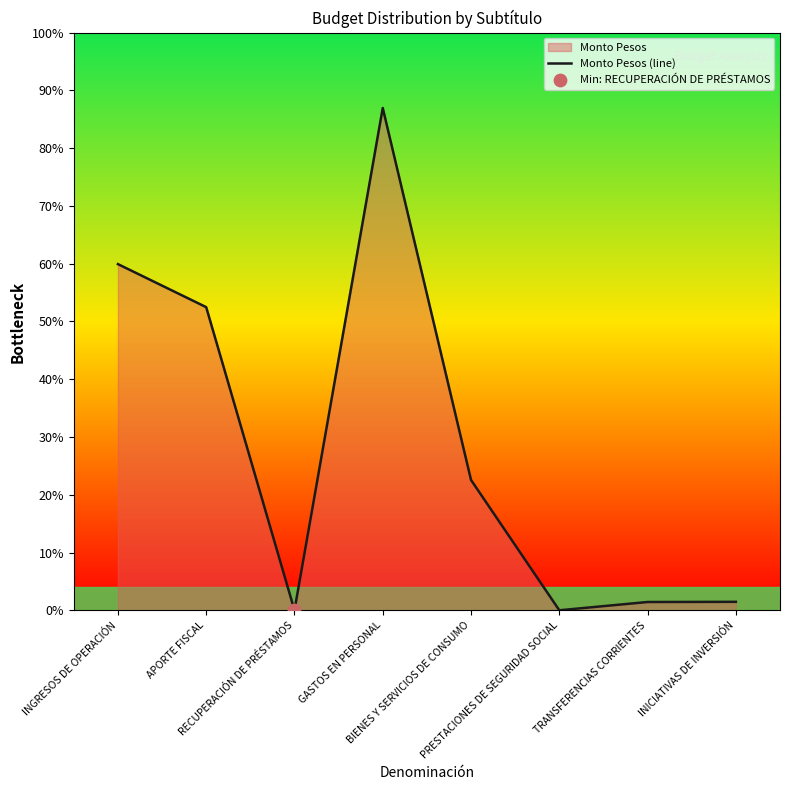

What is the change in value from RECUPERACIÓN DE PRÉSTAMOS to TRANSFERENCIAS CORRIENTES?

+195157